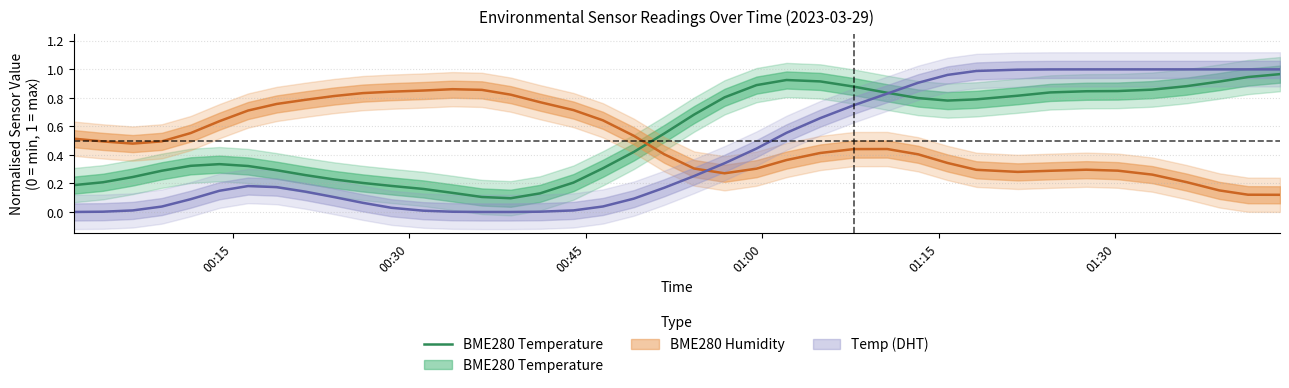

What is the value of the 7th point from the left?

0.3